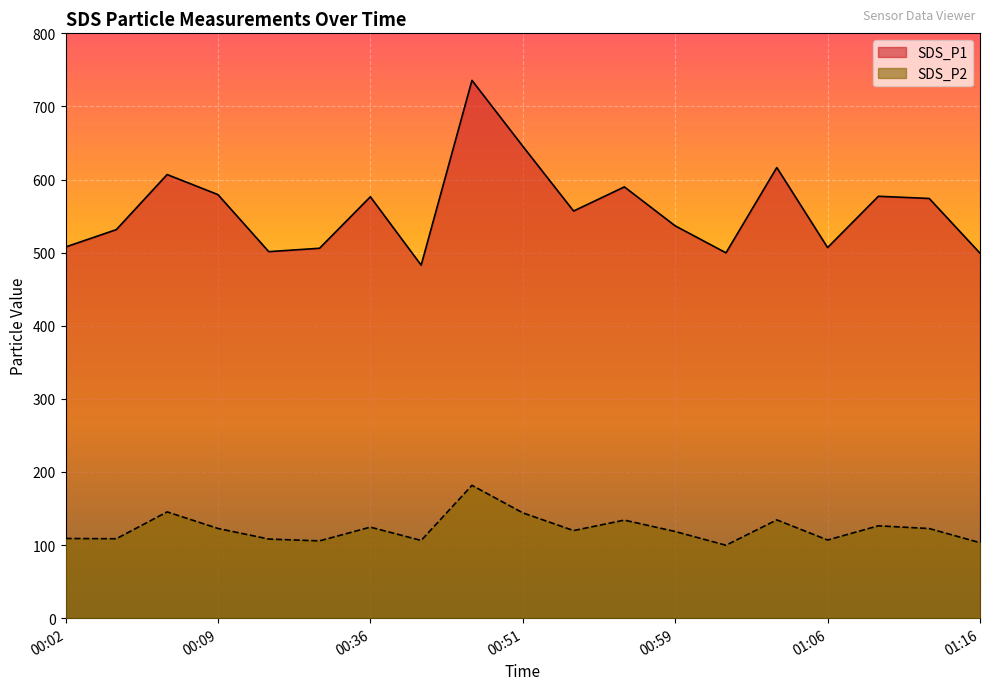

How many data points in SDS_P1 are above 556?

10